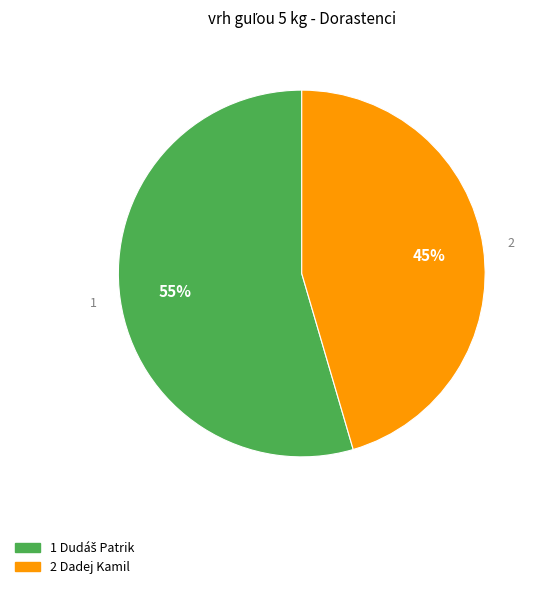

Does 2 Dadej Kamil account for over 50% of the chart?

No